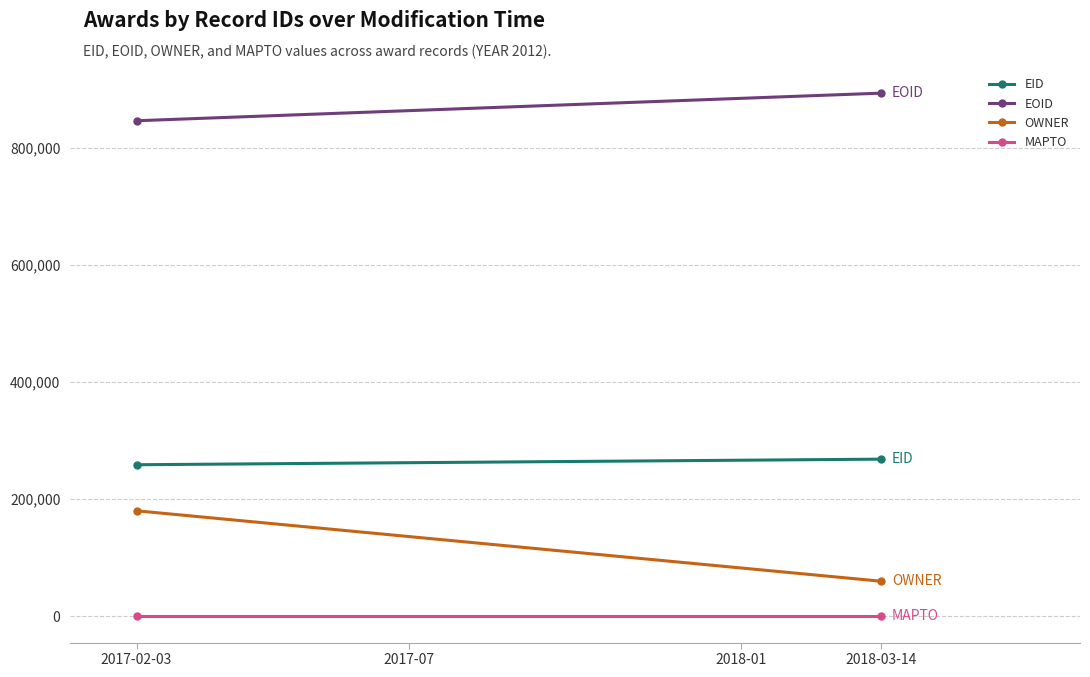

Is the value of EOID at 2018-03-14 greater than the value of MAPTO at 2018-03-14?

Yes